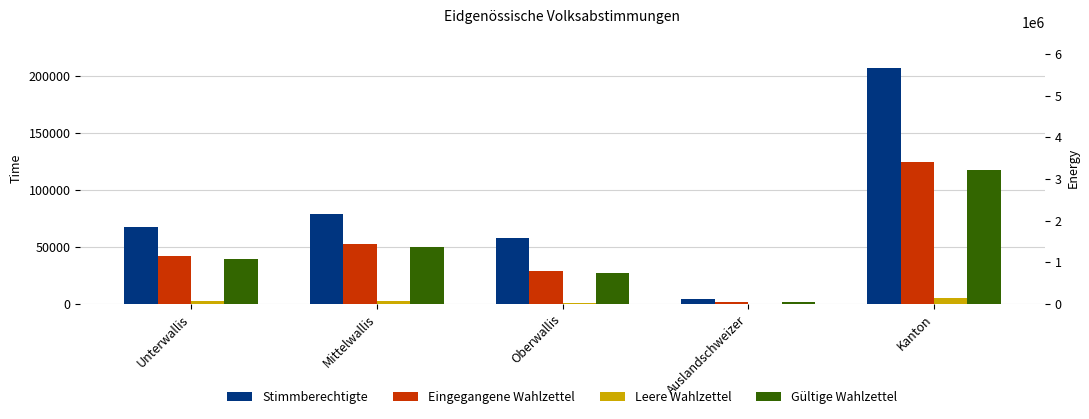

What is the label of the 3rd bar from the right?

Oberwallis